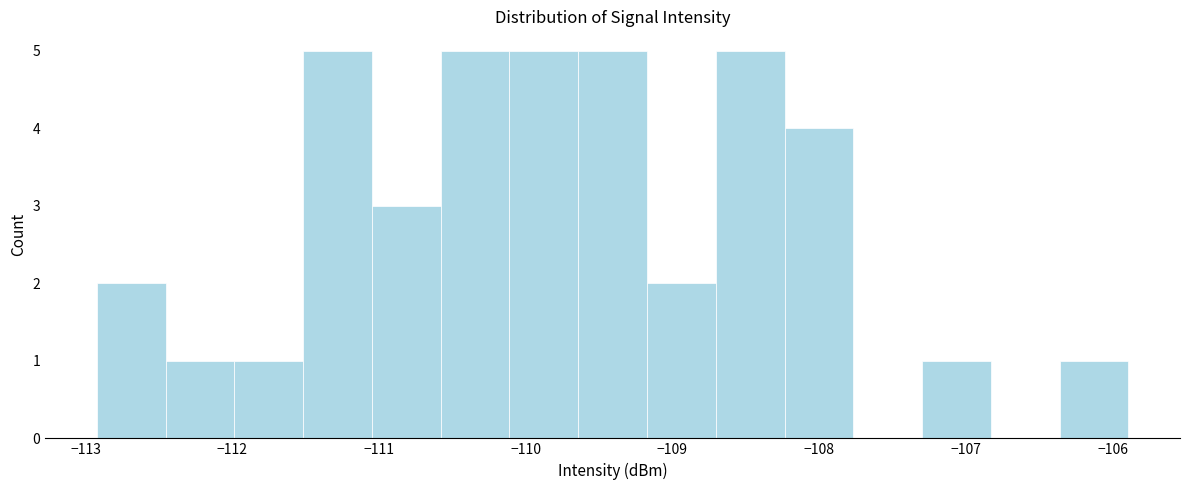

Reading left to right, list every bar in this chart as the range it spans on the x-axis followed by its height. Neither the bar edges nor the heights are printed on the chart, so give them approximately, as read against the axes.

-112.9 to -112.5: 2
-112.5 to -112.0: 1
-112.0 to -111.5: 1
-111.5 to -111.0: 5
-111.0 to -110.6: 3
-110.6 to -110.1: 5
-110.1 to -109.6: 5
-109.6 to -109.2: 5
-109.2 to -108.7: 2
-108.7 to -108.2: 5
-108.2 to -107.8: 4
-107.8 to -107.3: 0
-107.3 to -106.8: 1
-106.8 to -106.4: 0
-106.4 to -105.9: 1